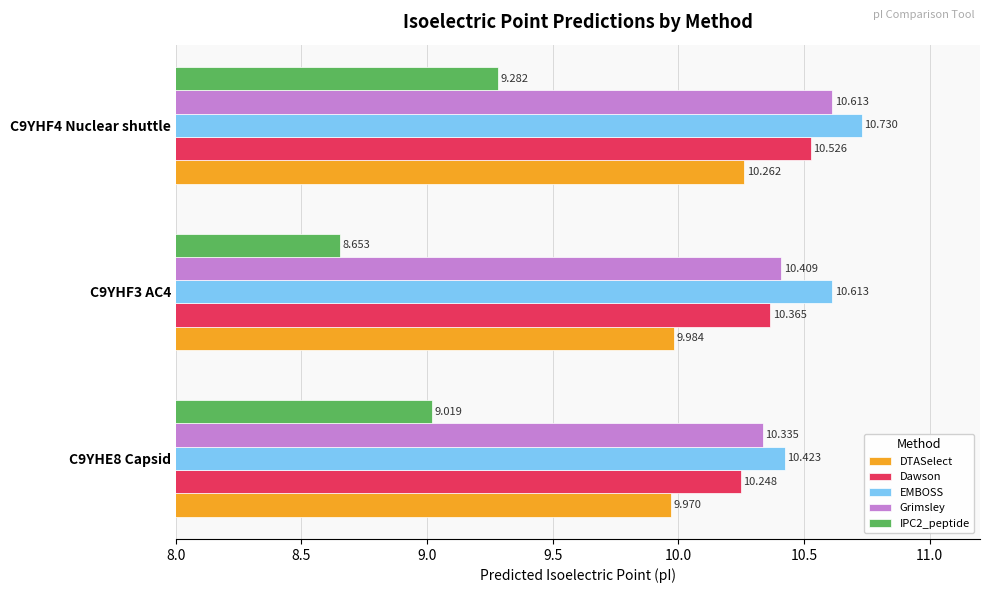

At which label is Dawson closest to 10?

C9YHE8 Capsid